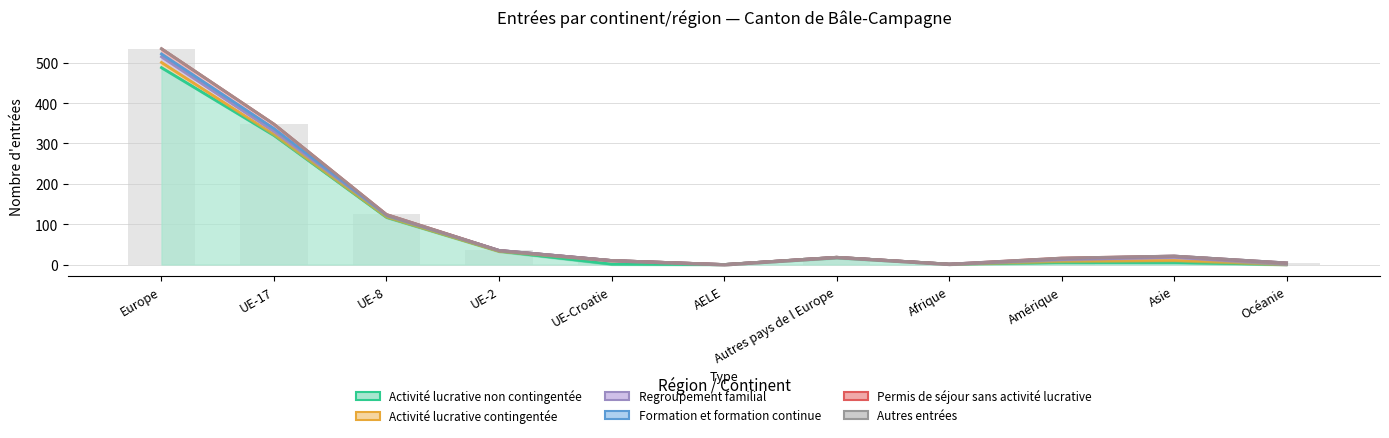

Reading left to right, what are all the values shown in this chart?

Activité lucrative contingentée: Europe=13	UE-17=2	UE-8=1	UE-2=0	UE-Croatie=9	AELE=0	Autres pays de l Europe=1	Afrique=0	Amérique=3	Asie=5	Océanie=0
Activité lucrative non contingentée: Europe=488	UE-17=320	UE-8=117	UE-2=33	UE-Croatie=1	AELE=0	Autres pays de l Europe=17	Afrique=1	Amérique=5	Asie=5	Océanie=0
Regroupement familial: Europe=14	UE-17=8	UE-8=4	UE-2=2	UE-Croatie=0	AELE=0	Autres pays de l Europe=0	Afrique=0	Amérique=4	Asie=8	Océanie=0
Formation et formation continue: Europe=7	UE-17=7	UE-8=0	UE-2=0	UE-Croatie=0	AELE=0	Autres pays de l Europe=0	Afrique=0	Amérique=3	Asie=3	Océanie=4
Permis de séjour sans activité lucrative: Europe=13	UE-17=11	UE-8=2	UE-2=0	UE-Croatie=0	AELE=0	Autres pays de l Europe=0	Afrique=0	Amérique=1	Asie=0	Océanie=0
Autres entrées: Europe=0	UE-17=0	UE-8=0	UE-2=0	UE-Croatie=0	AELE=0	Autres pays de l Europe=0	Afrique=0	Amérique=0	Asie=0	Océanie=0